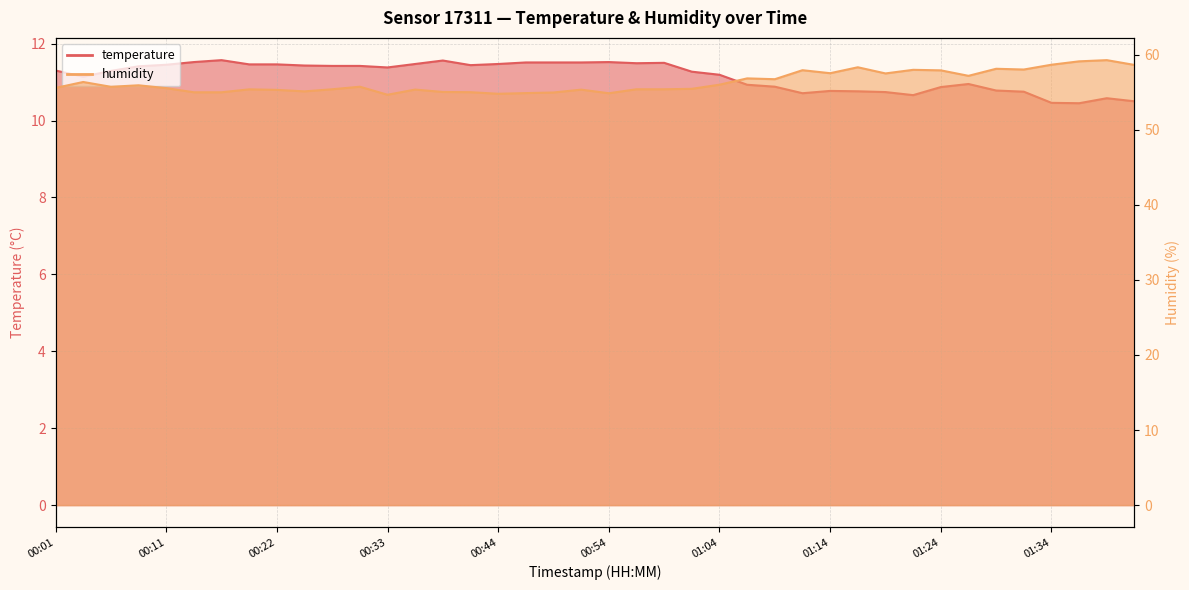

What is the lowest value of the humidity series?

54.7